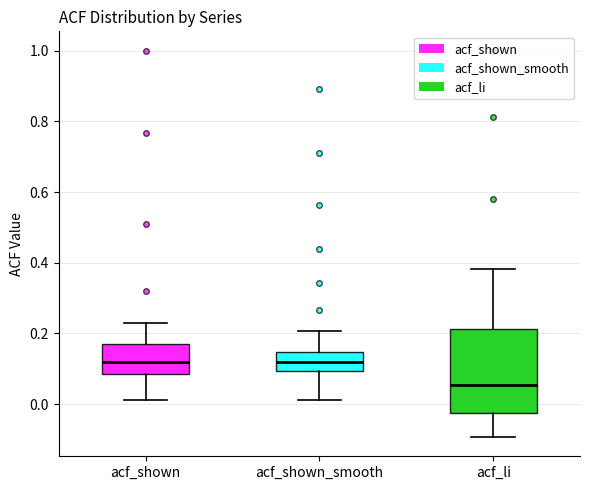

Where does the lower whisker of the box for acf_li end on the y-axis? The values are not printed on the chart, so give them approximately, as read against the axis.

-0.10